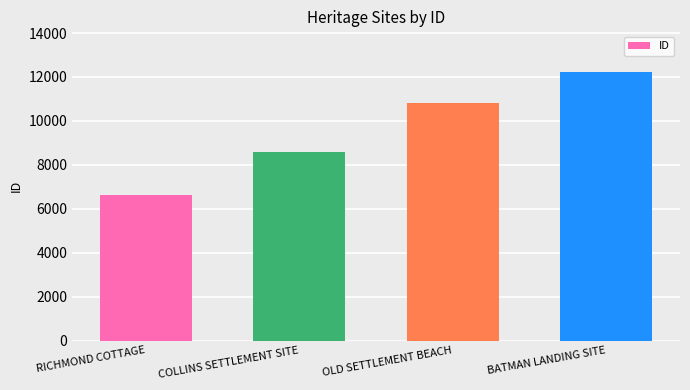

Read the value at RICHMOND COTTAGE, to the nearest 100.

6600